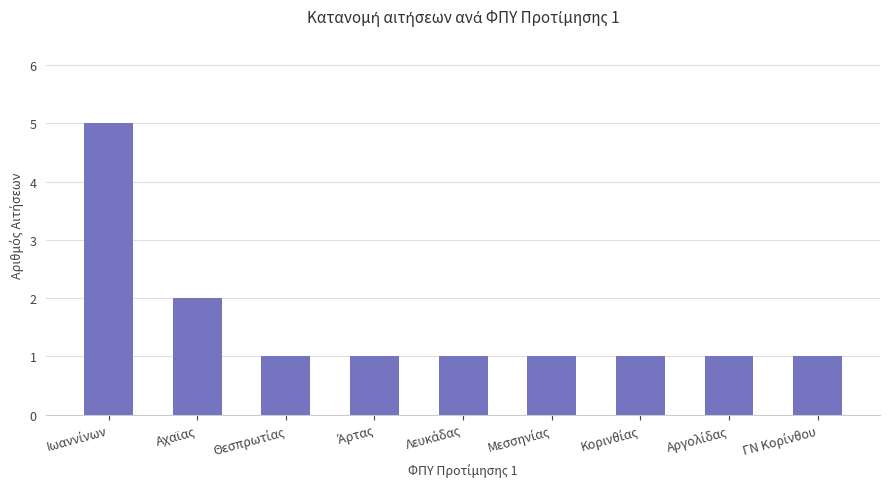

What is the difference between the maximum and minimum values?

4